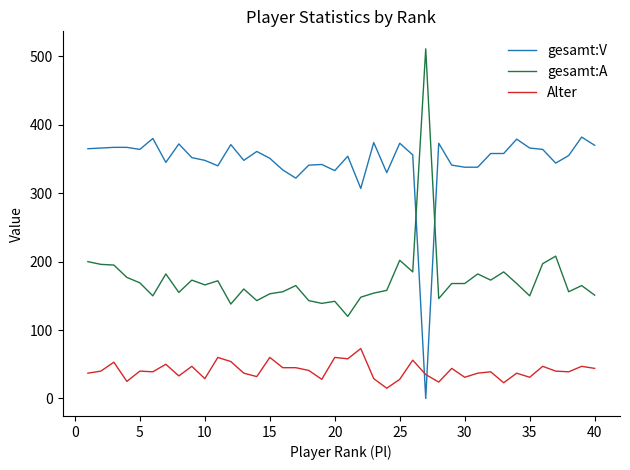

Rank the series by their average value, from highest to lowest.

gesamt:V, gesamt:A, Alter